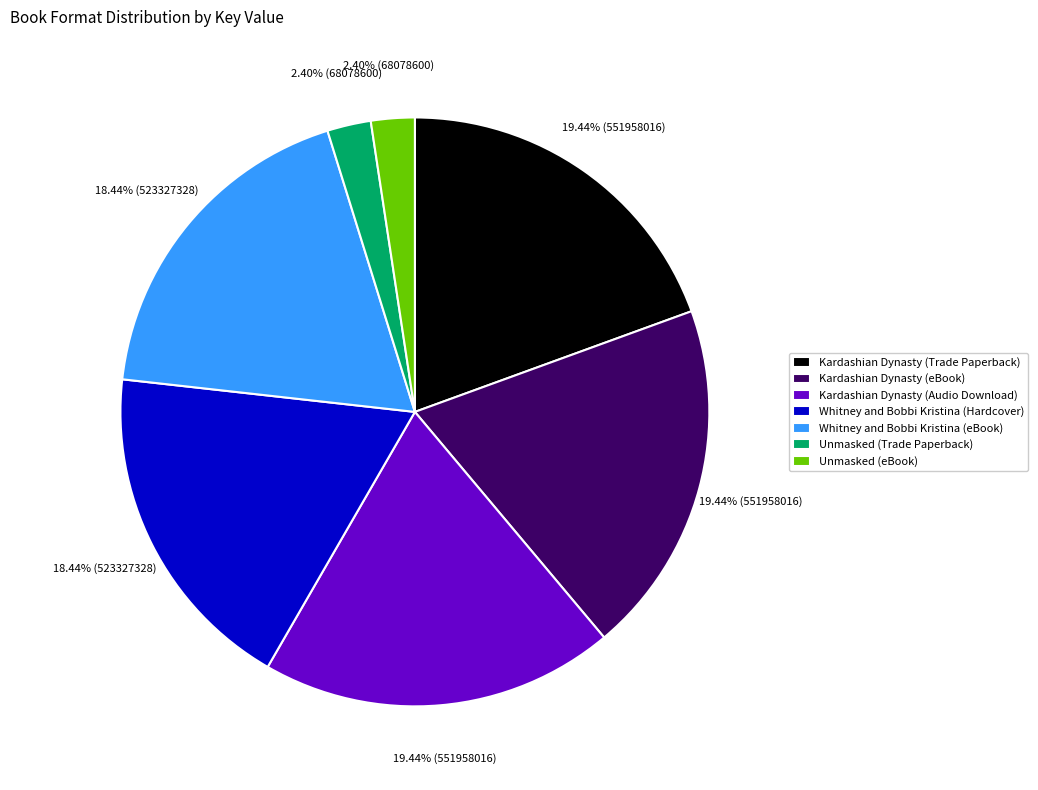

How many segments does this pie chart have?

7